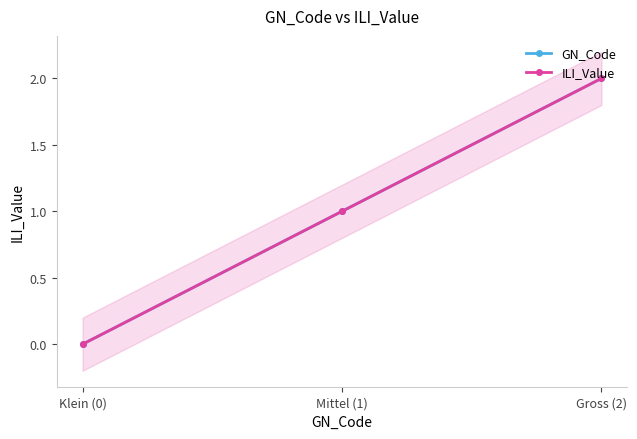

At how many categories does at least one series exceed 0?

2